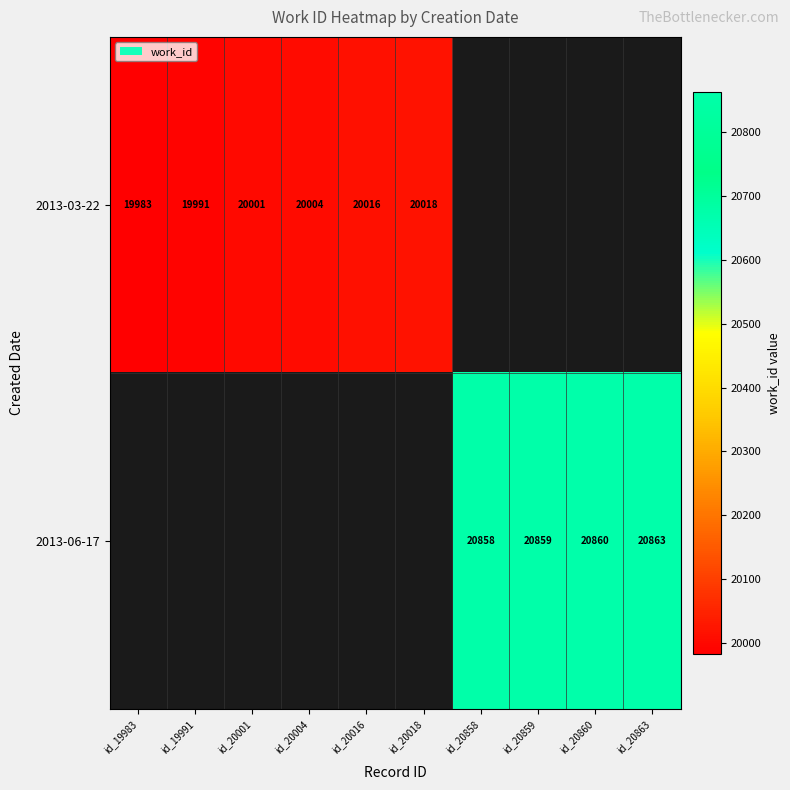

True or false: 2013-03-22 has a value of 20018 at id_20018.

True